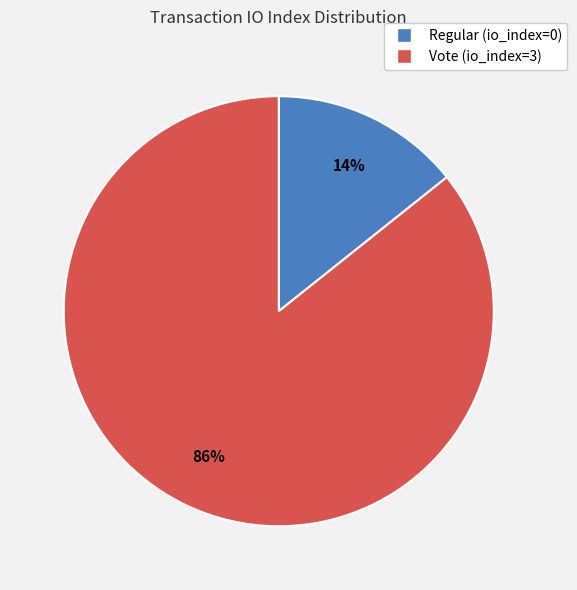

Between Regular (io_index=0) and Vote (io_index=3), which is larger?

Vote (io_index=3)